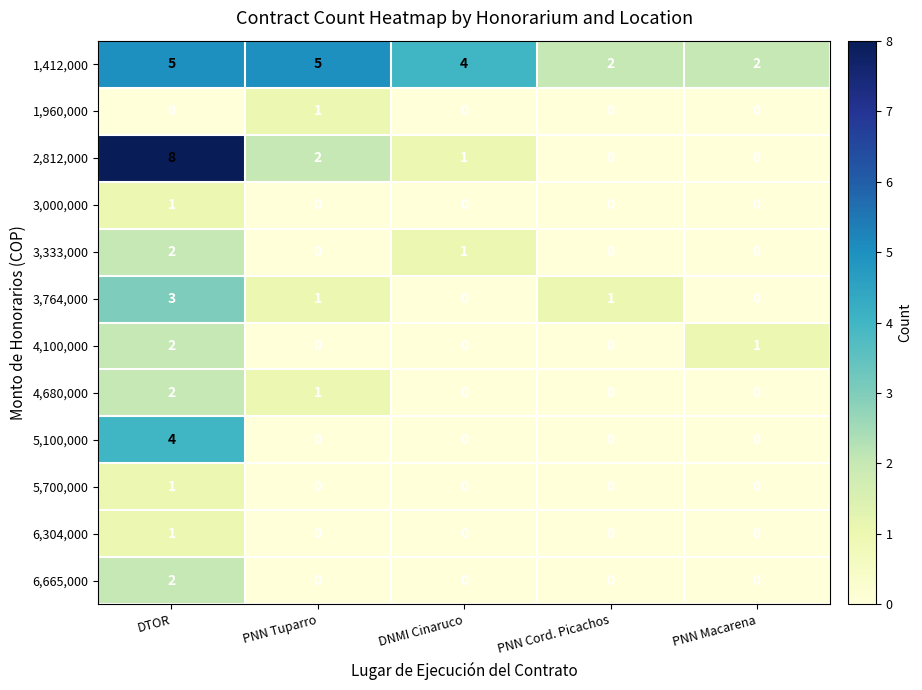

Where is 4,680,000 nearest to the value 1?

PNN Tuparro